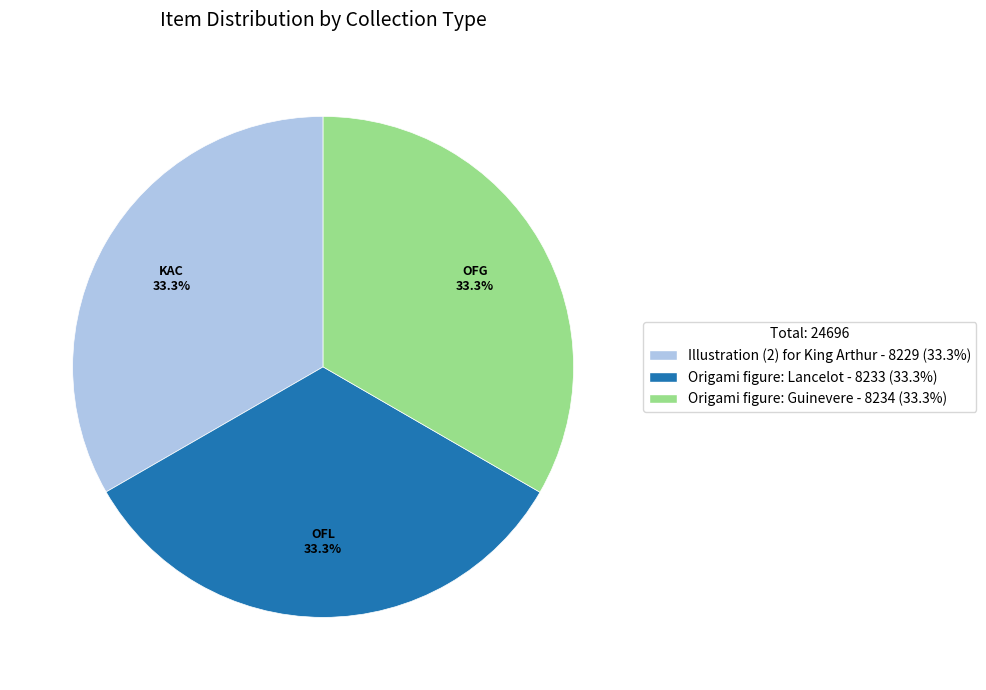

The Origami figure: Lancelot slice represents 33% of the pie. True or false?

True